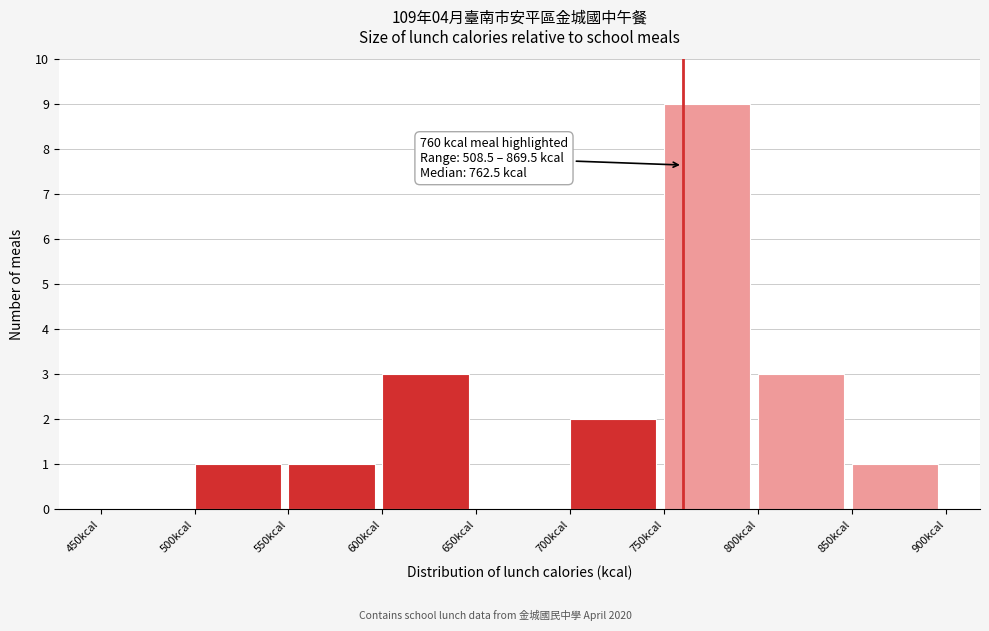

Which range on the x-axis has the tallest bar?

750 to 800